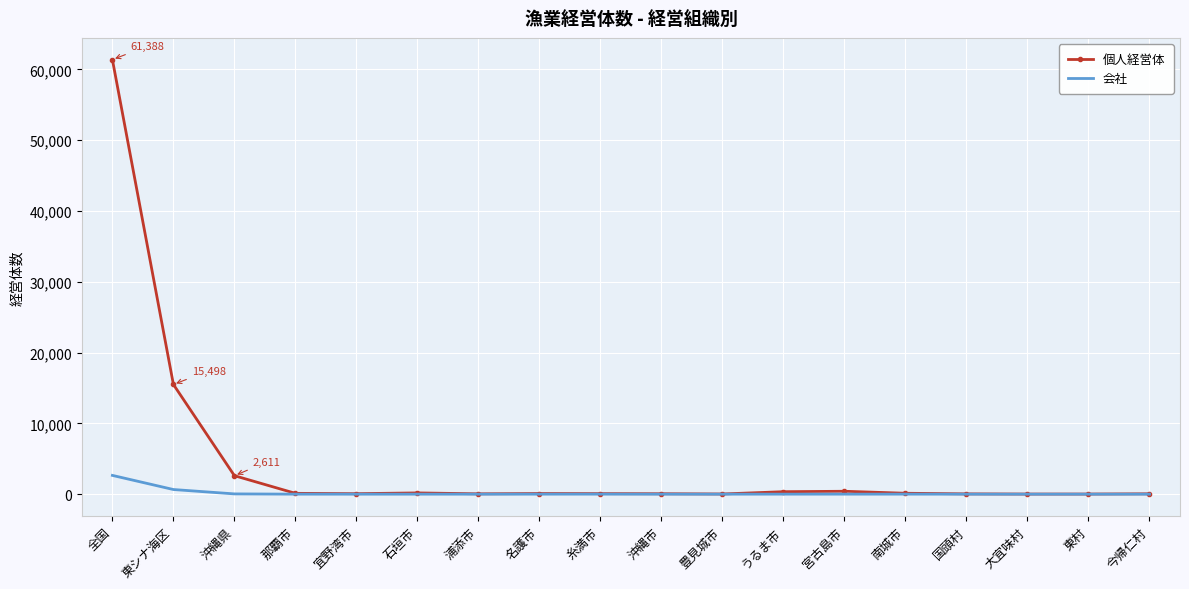

Rank the series by their average value, from lowest to highest.

会社, 個人経営体